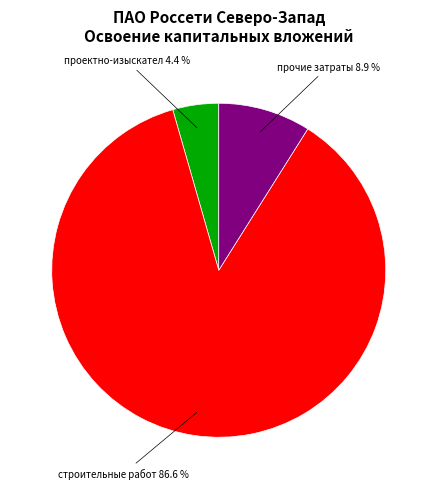

How many slices are in this pie chart?

3